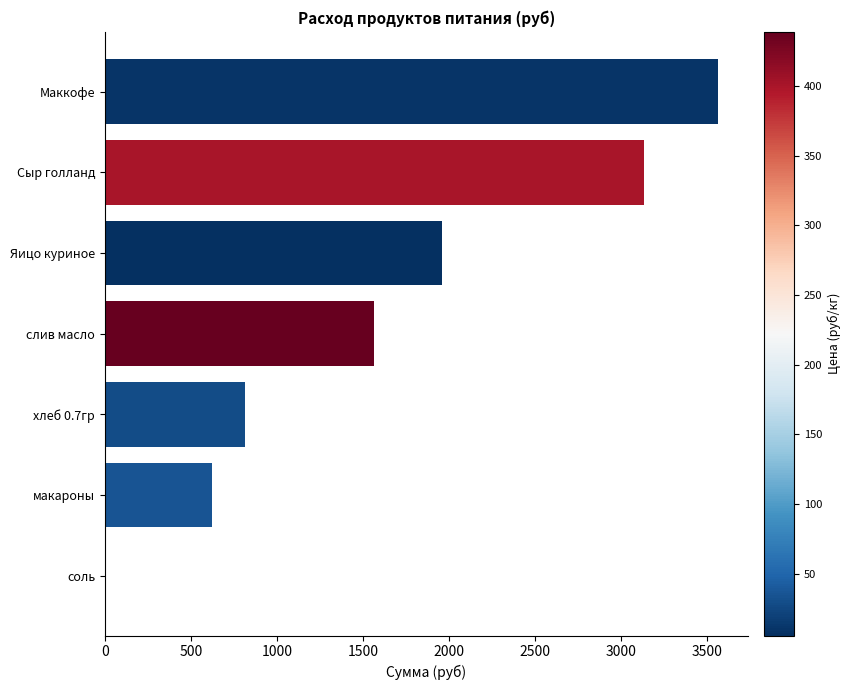

Is it true that the value at слив масло is 335.6?

False